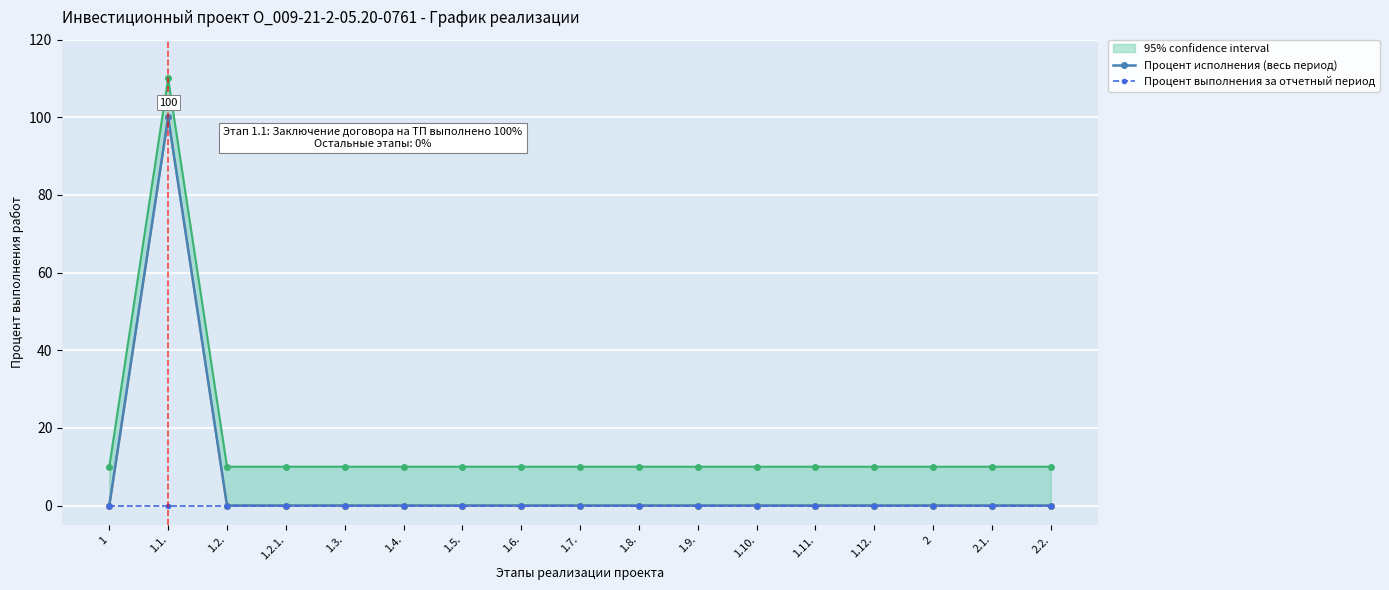

Where is Процент исполнения (весь период) nearest to the value 50?

1